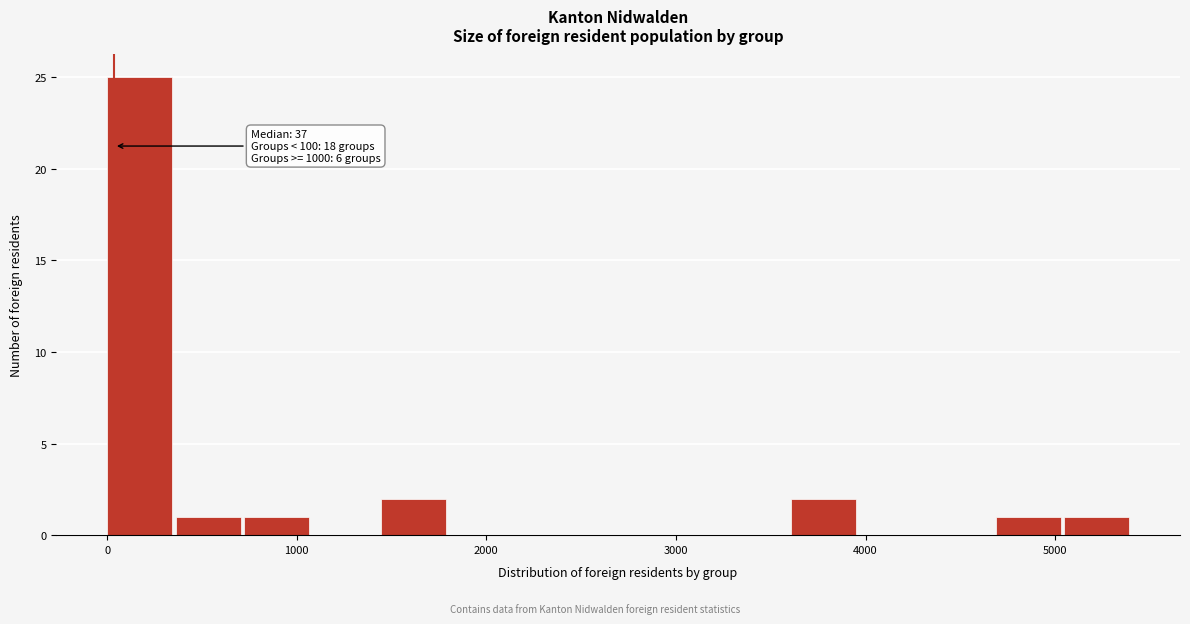

Around what value on the x-axis is the tallest bar? Give the approximate position of its centre, as read against the axis.

200